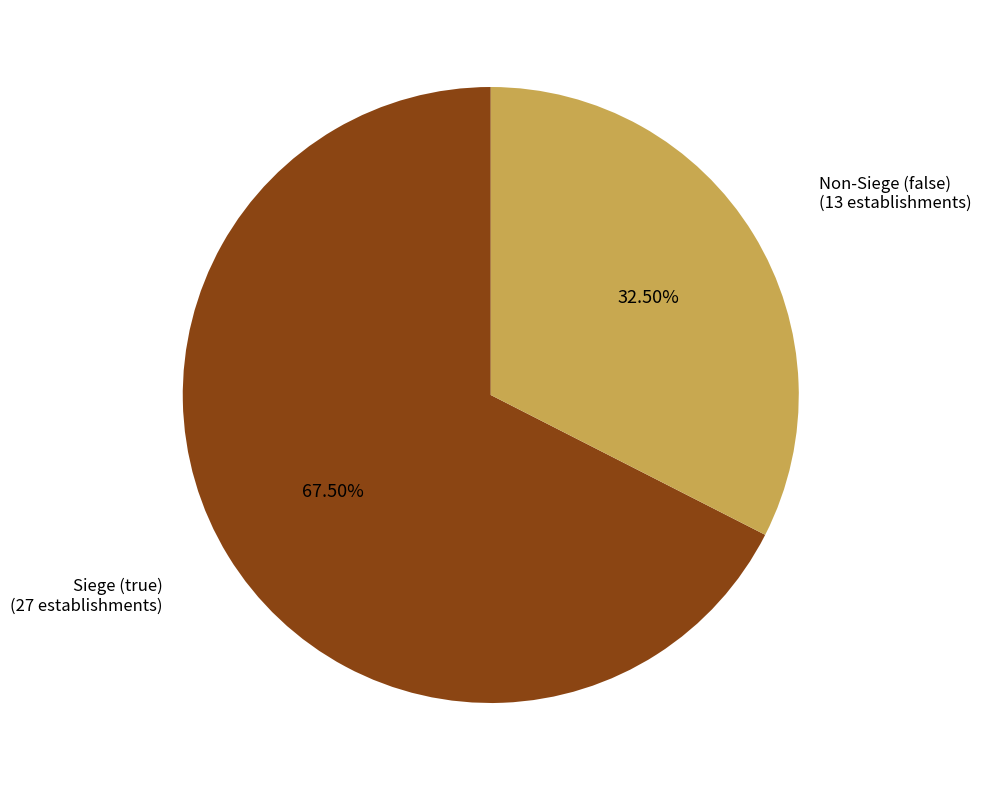

Count the number of slices in the pie.

2